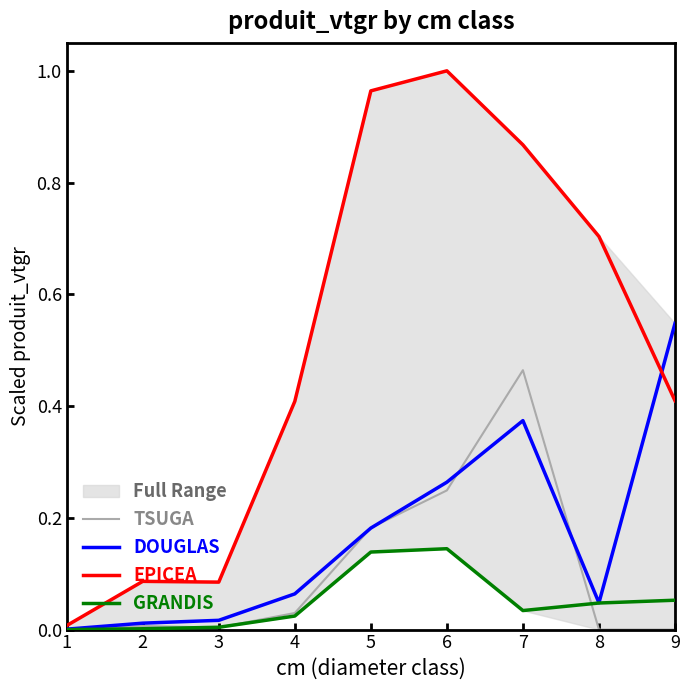

What is the sum of the TSUGA values at 1 and 6?

0.2